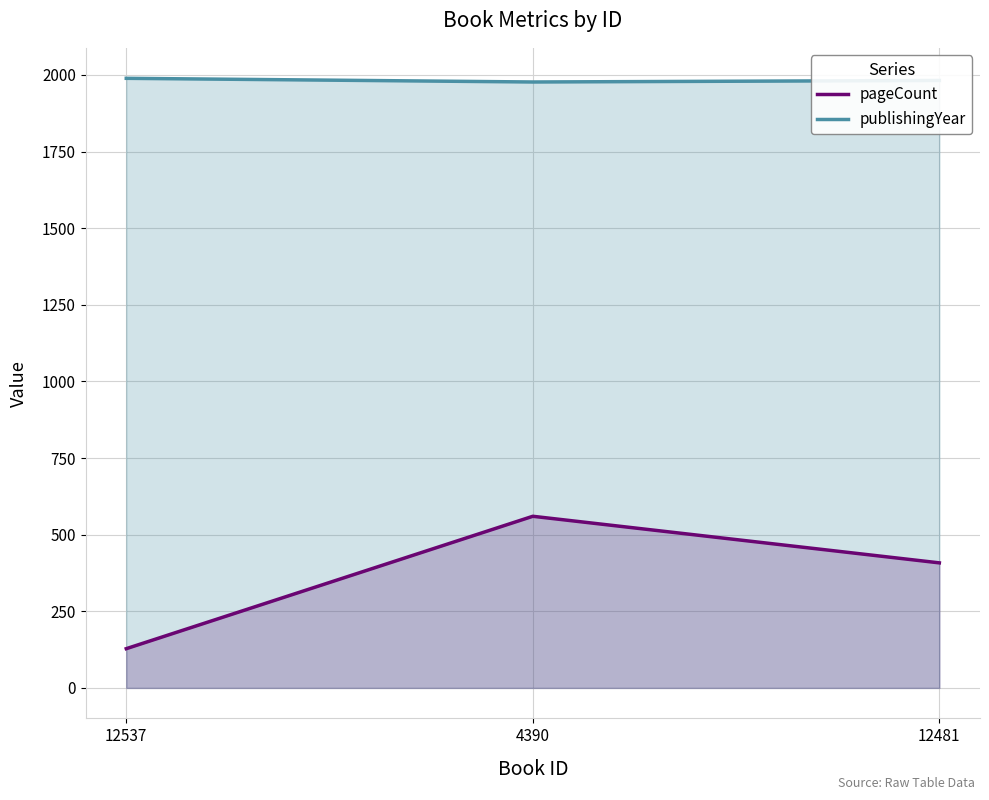

At which label does publishingYear reach its minimum?

4390